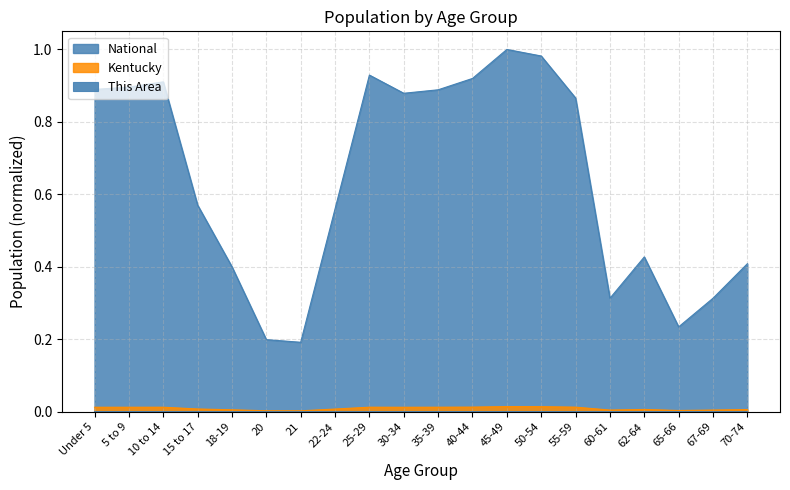

How many categories are shown in the chart?

20